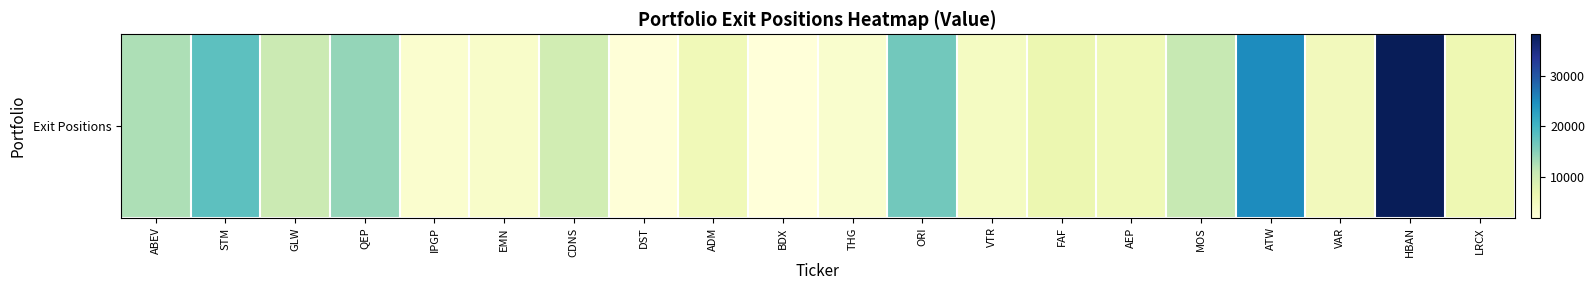

Between ADM and LRCX, which is larger?

LRCX